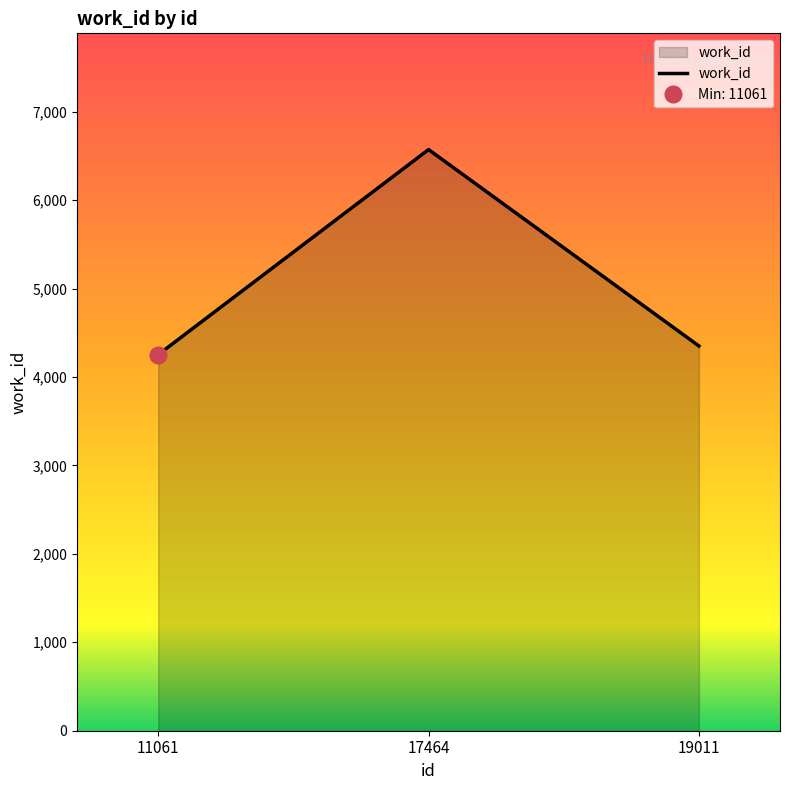

Rank the categories by value from lowest to highest.

11061, 19011, 17464